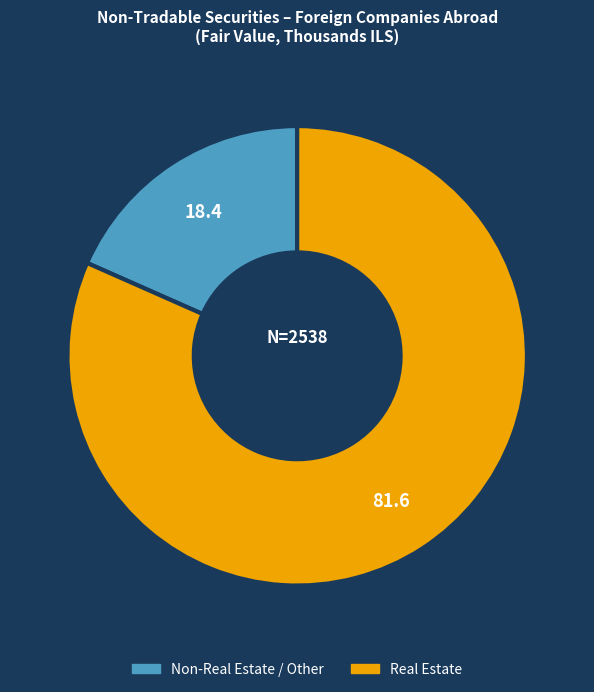

Is there any slice that represents more than half of the pie?

Yes